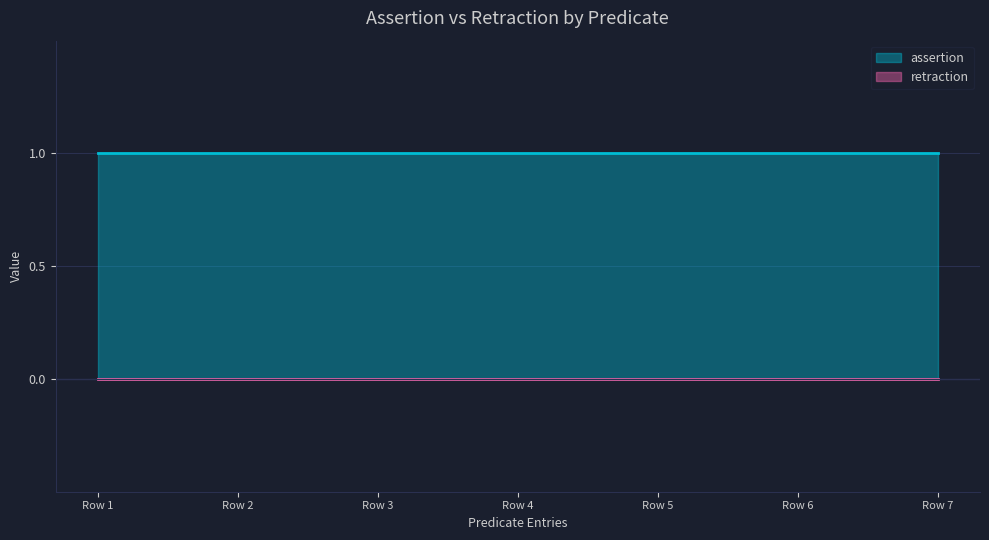

What is the maximum value shown in the chart?

1.0